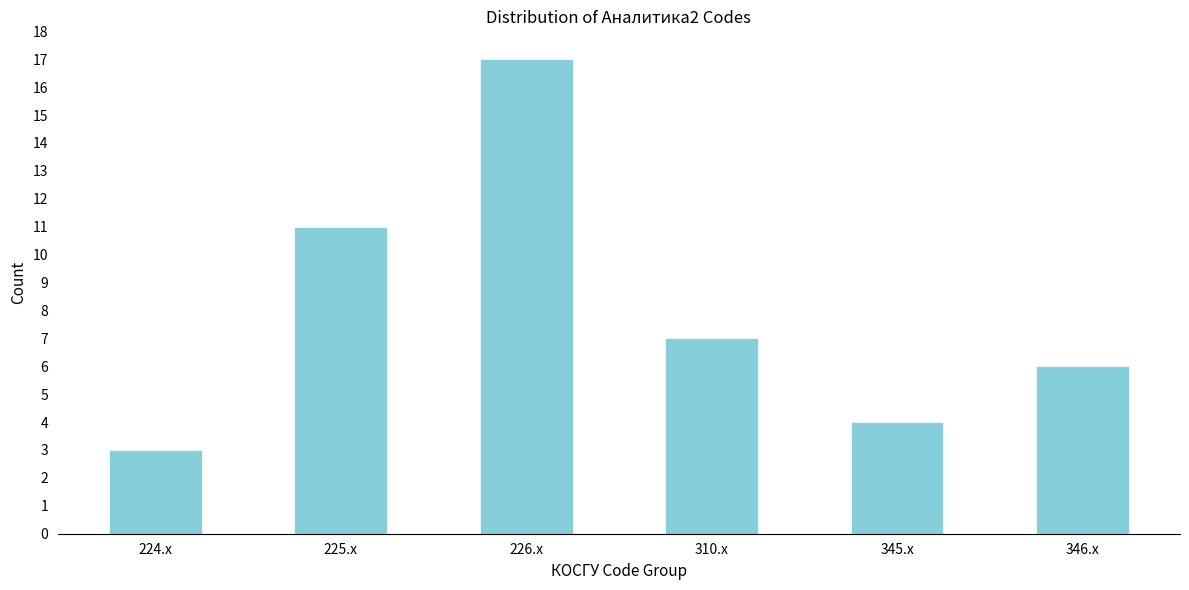

Reading right to left, what are all the values shown in this chart?

6	4	7	17	11	3